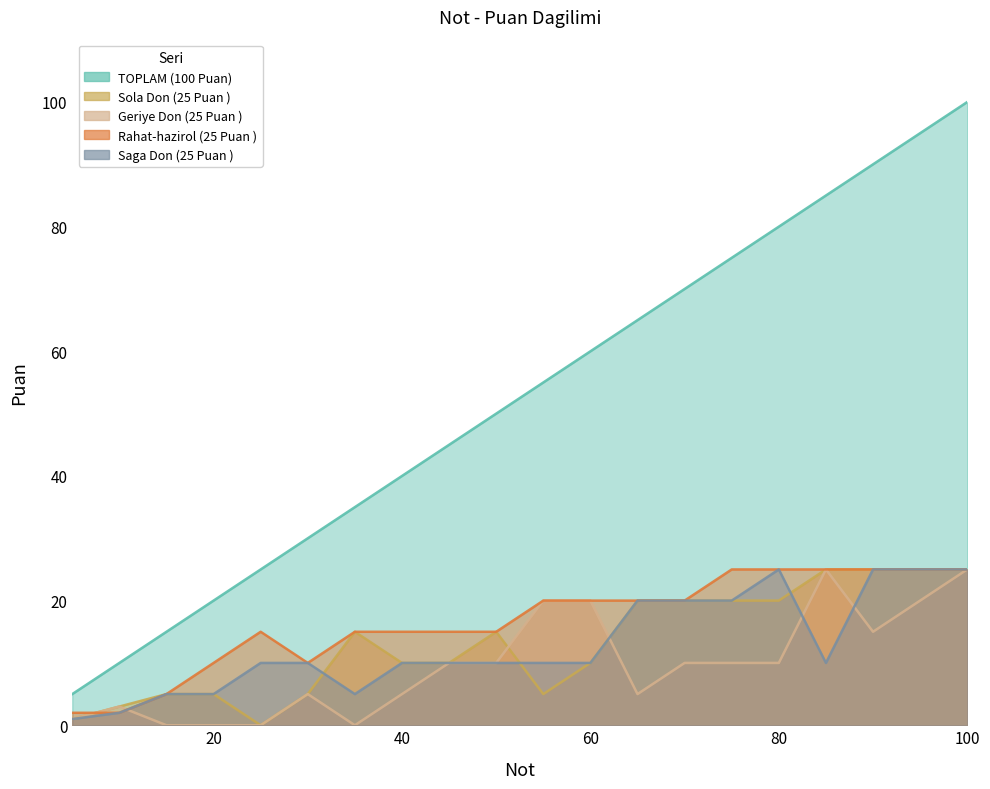

What is the value of the Rahat-hazirol (25 Puan ) point at the 12th from the left?

20